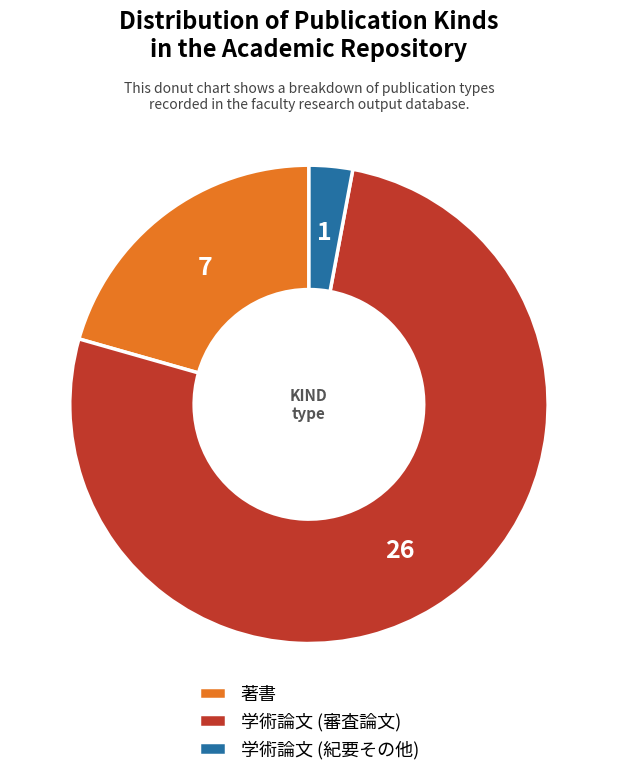

Is there any slice that represents more than half of the pie?

Yes